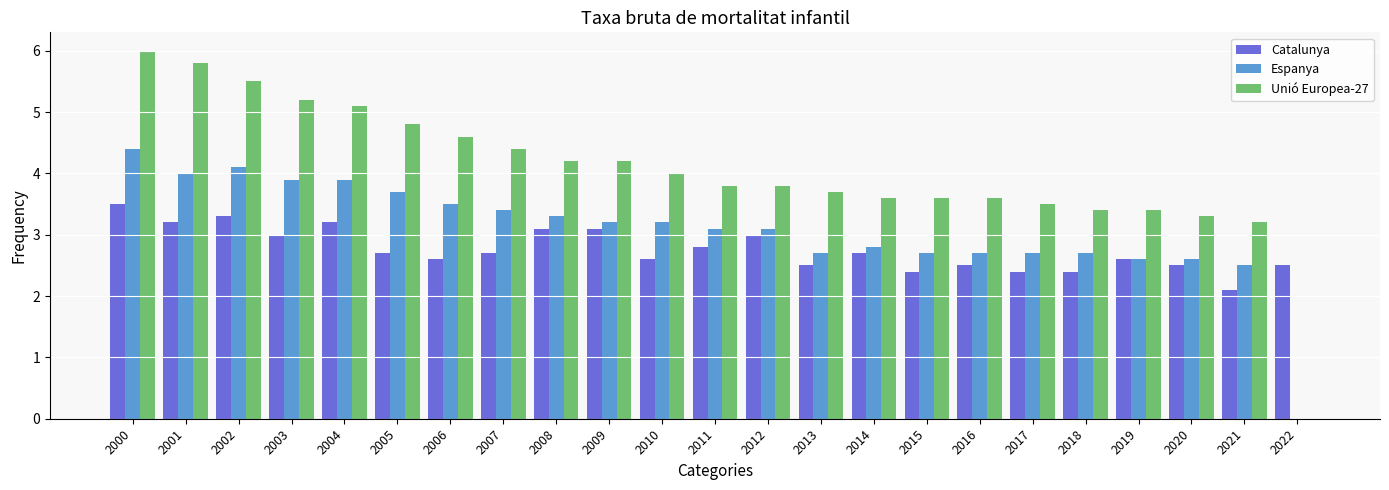

What is the spread (max minus min) of values at 2007?

1.7